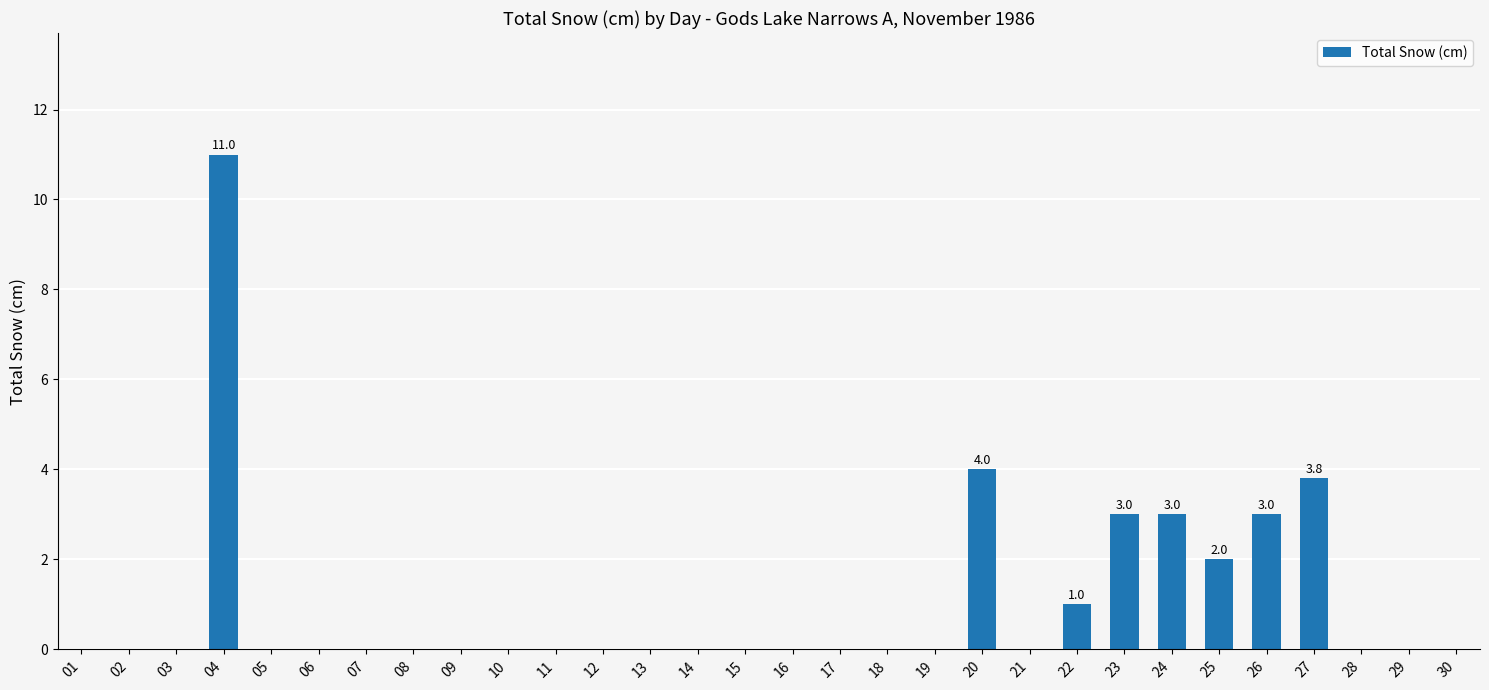

True or false: the data shows 0.0 at 01.

True